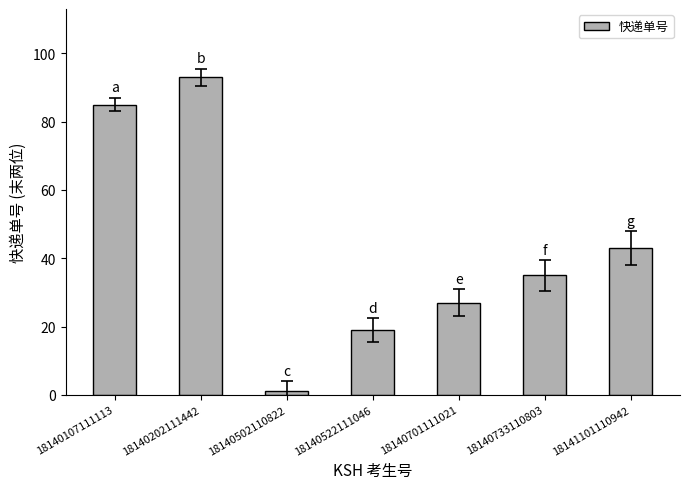

Read the value at 18140107111113, to the nearest 5.

85